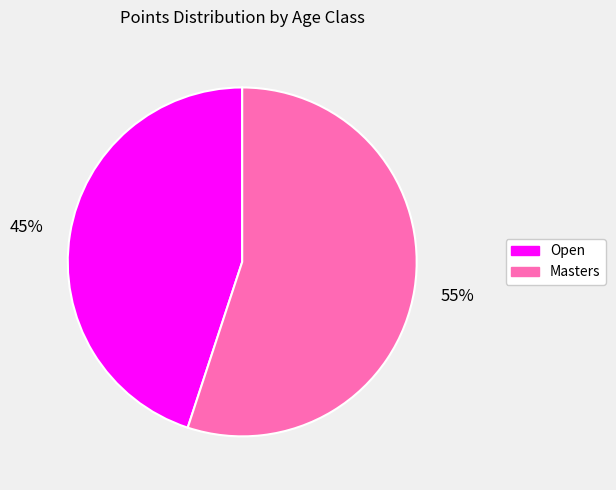

To the nearest percent, what percentage of the pie is Masters?

55%